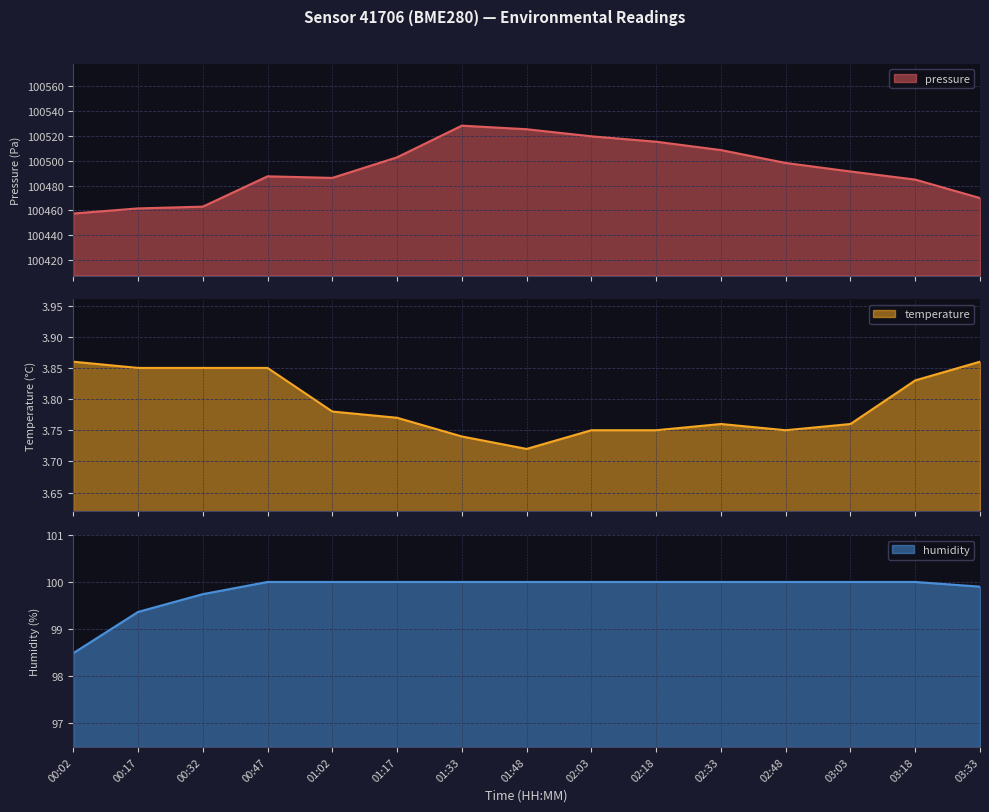

Which has a higher value, 03:18 or 02:03?

02:03